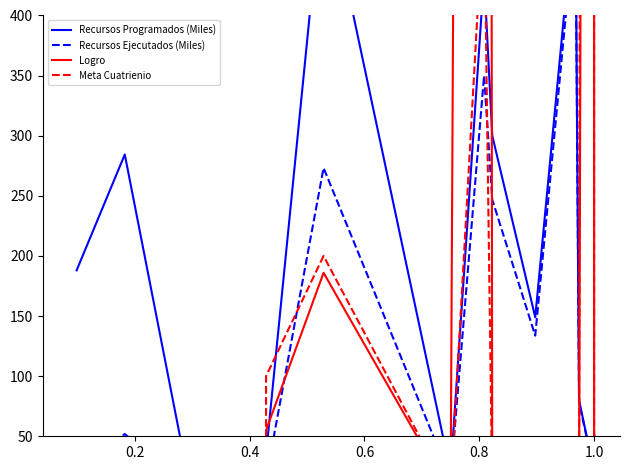

What is the difference between the maximum and minimum values in the Logro series?

5345.5